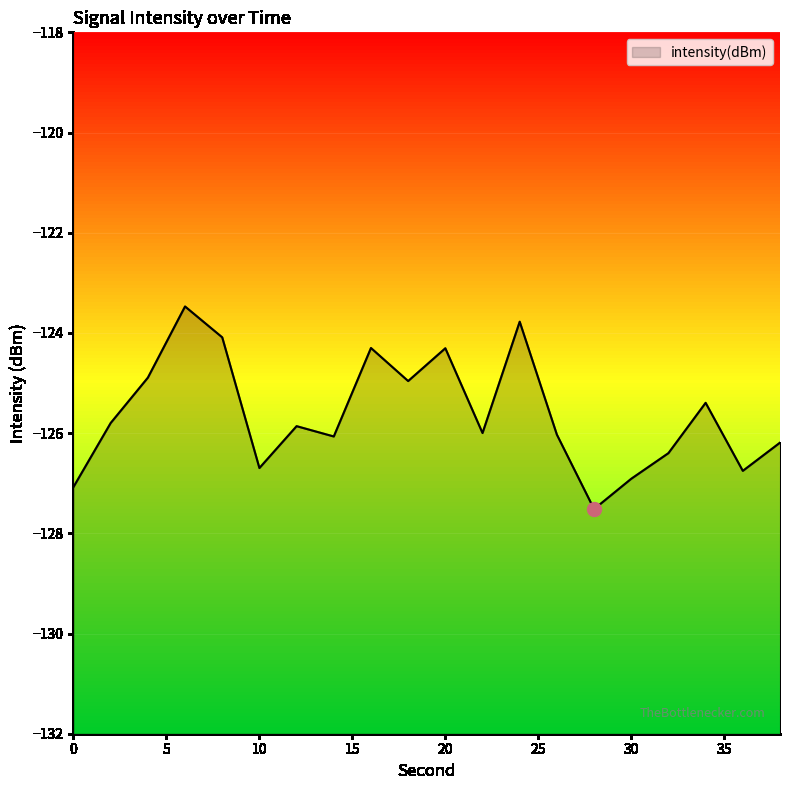

What is the sum of all values?

-2512.5